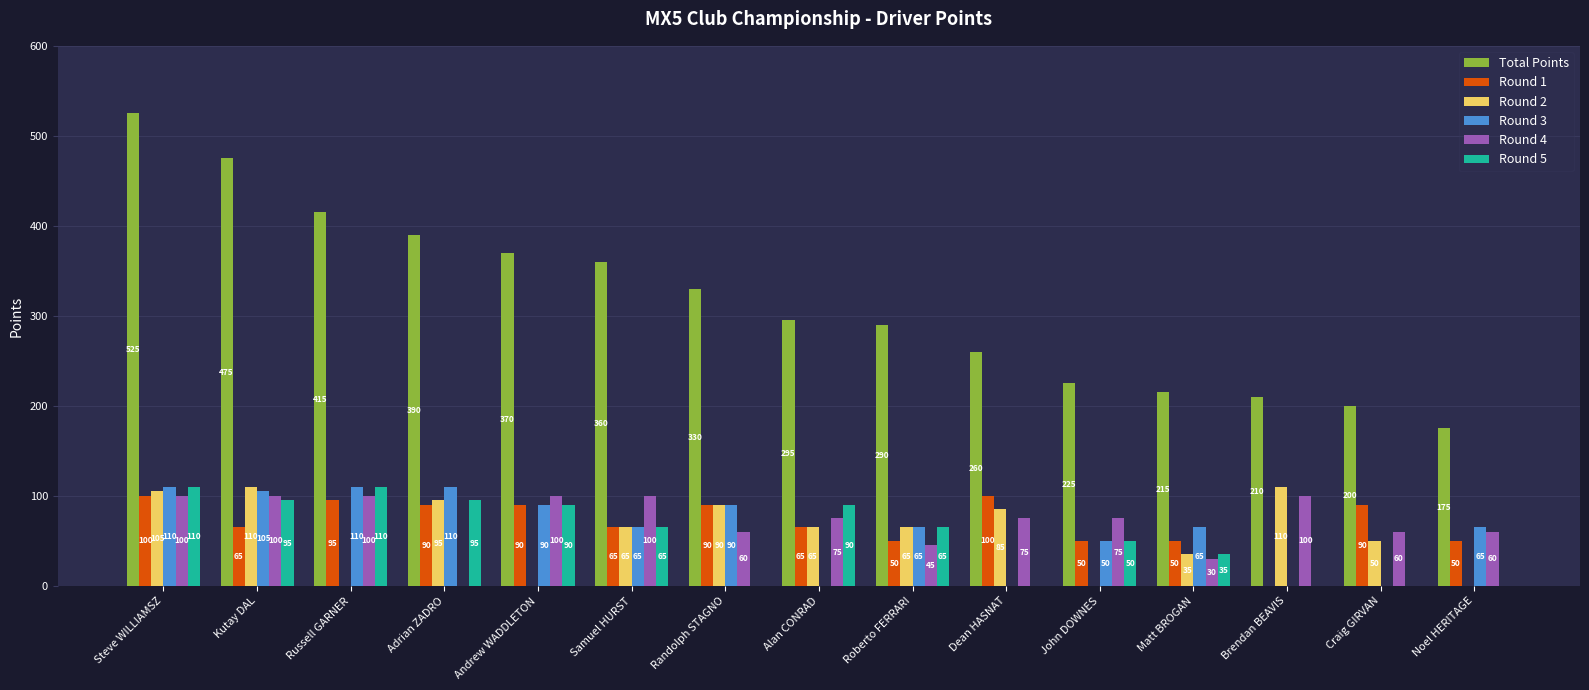

Reading right to left, list all the values displayed in this chart.

Total Points: Noel HERITAGE=175	Craig GIRVAN=200	Brendan BEAVIS=210	Matt BROGAN=215	John DOWNES=225	Dean HASNAT=260	Roberto FERRARI=290	Alan CONRAD=295	Randolph STAGNO=330	Samuel HURST=360	Andrew WADDLETON=370	Adrian ZADRO=390	Russell GARNER=415	Kutay DAL=475	Steve WILLIAMSZ=525
Round 1: Noel HERITAGE=50	Craig GIRVAN=90	Brendan BEAVIS=0	Matt BROGAN=50	John DOWNES=50	Dean HASNAT=100	Roberto FERRARI=50	Alan CONRAD=65	Randolph STAGNO=90	Samuel HURST=65	Andrew WADDLETON=90	Adrian ZADRO=90	Russell GARNER=95	Kutay DAL=65	Steve WILLIAMSZ=100
Round 2: Noel HERITAGE=0	Craig GIRVAN=50	Brendan BEAVIS=110	Matt BROGAN=35	John DOWNES=0	Dean HASNAT=85	Roberto FERRARI=65	Alan CONRAD=65	Randolph STAGNO=90	Samuel HURST=65	Andrew WADDLETON=0	Adrian ZADRO=95	Russell GARNER=0	Kutay DAL=110	Steve WILLIAMSZ=105
Round 3: Noel HERITAGE=65	Craig GIRVAN=0	Brendan BEAVIS=0	Matt BROGAN=65	John DOWNES=50	Dean HASNAT=0	Roberto FERRARI=65	Alan CONRAD=0	Randolph STAGNO=90	Samuel HURST=65	Andrew WADDLETON=90	Adrian ZADRO=110	Russell GARNER=110	Kutay DAL=105	Steve WILLIAMSZ=110
Round 4: Noel HERITAGE=60	Craig GIRVAN=60	Brendan BEAVIS=100	Matt BROGAN=30	John DOWNES=75	Dean HASNAT=75	Roberto FERRARI=45	Alan CONRAD=75	Randolph STAGNO=60	Samuel HURST=100	Andrew WADDLETON=100	Adrian ZADRO=0	Russell GARNER=100	Kutay DAL=100	Steve WILLIAMSZ=100
Round 5: Noel HERITAGE=0	Craig GIRVAN=0	Brendan BEAVIS=0	Matt BROGAN=35	John DOWNES=50	Dean HASNAT=0	Roberto FERRARI=65	Alan CONRAD=90	Randolph STAGNO=0	Samuel HURST=65	Andrew WADDLETON=90	Adrian ZADRO=95	Russell GARNER=110	Kutay DAL=95	Steve WILLIAMSZ=110